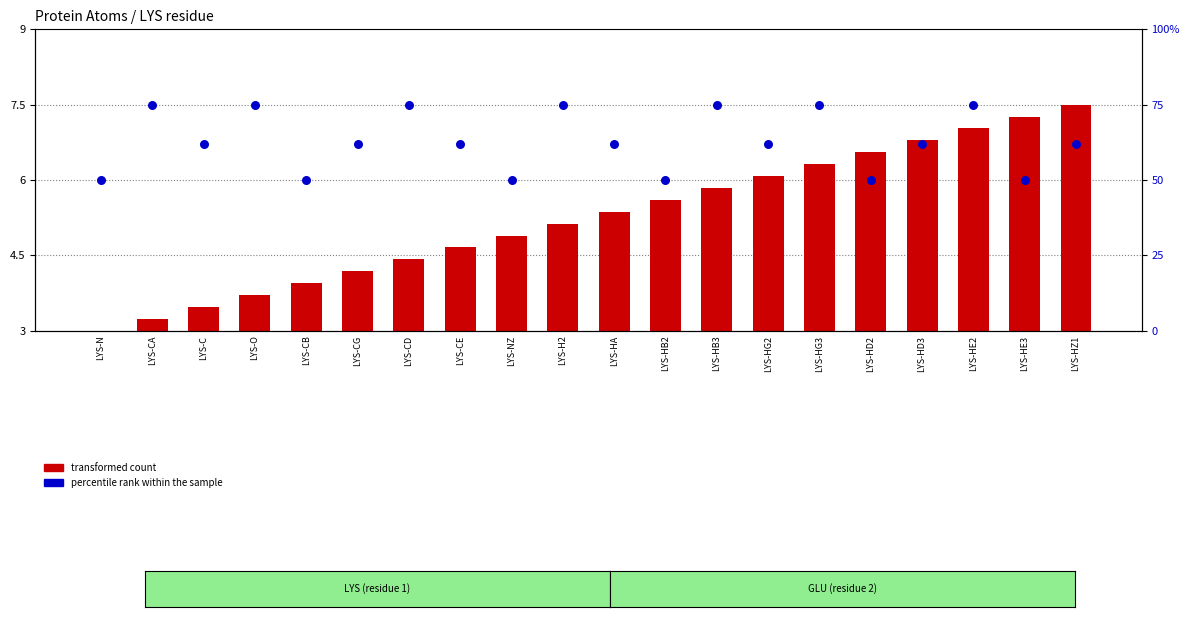

Which series reaches the maximum Y coordinate?

percentile rank within the sample